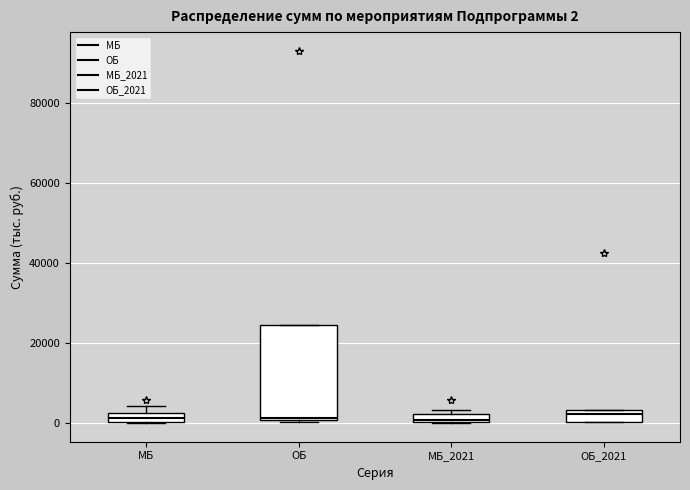

Comparing the boxes themselves (not the whiskers), which one is the tallest?

ОБ